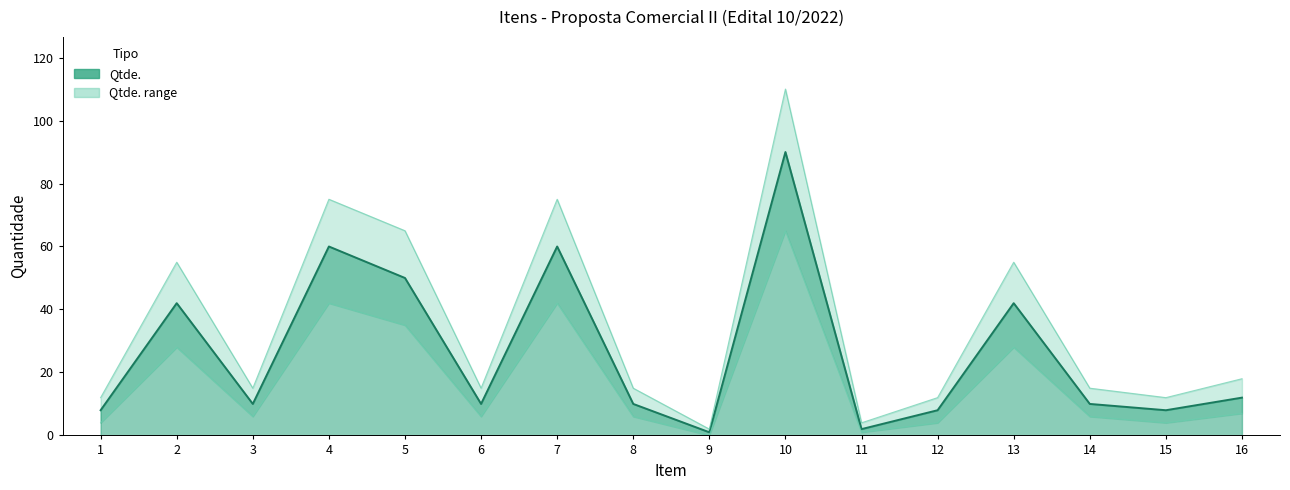

At which category does Lower bound reach its first local peak?

2